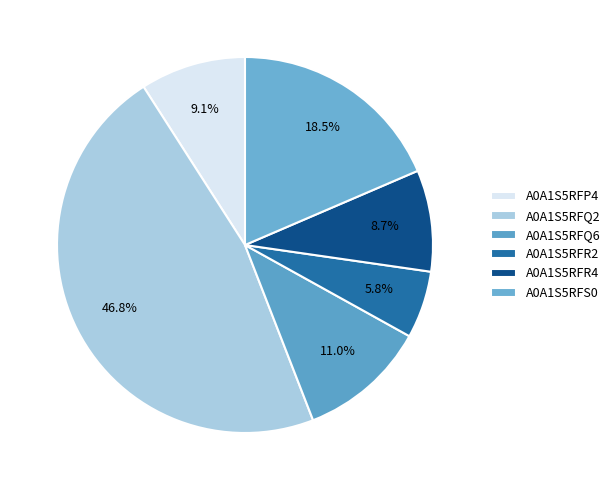

Does A0A1S5RFP4 represent more than half of the total?

No